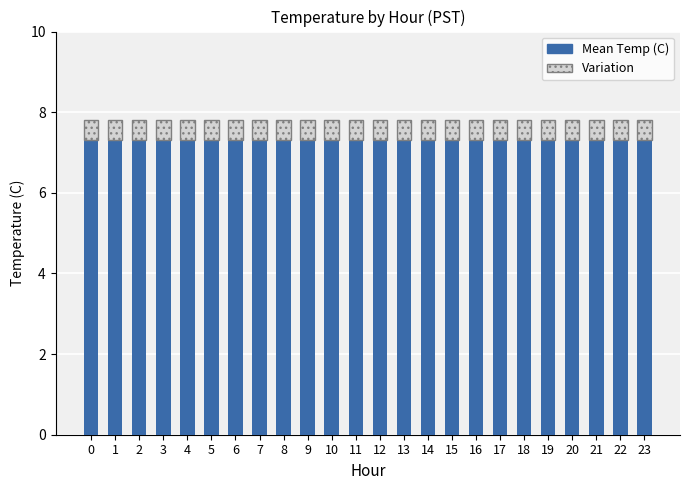

The value of Mean Temp (C) at 16 is 7.3. True or false?

True